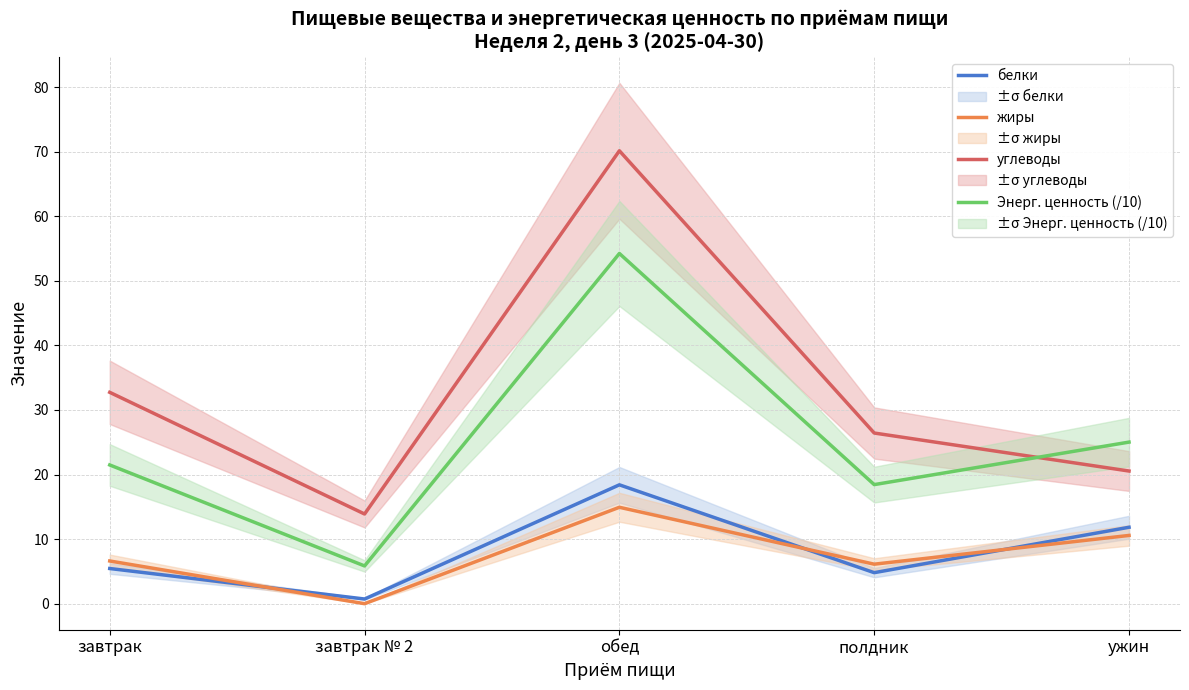

What is the label of the 1st point from the right?

ужин